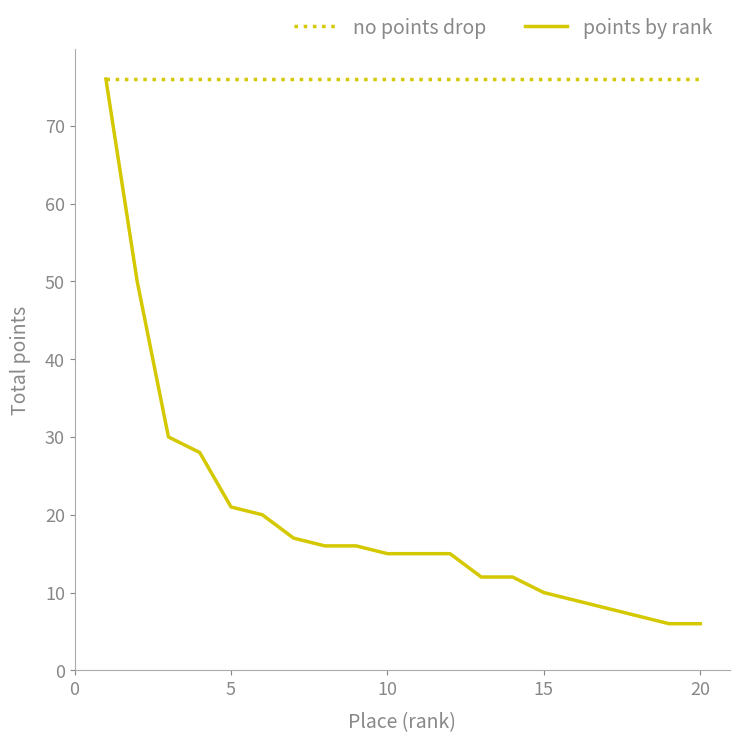

Which series has the widest spread of values?

points by rank